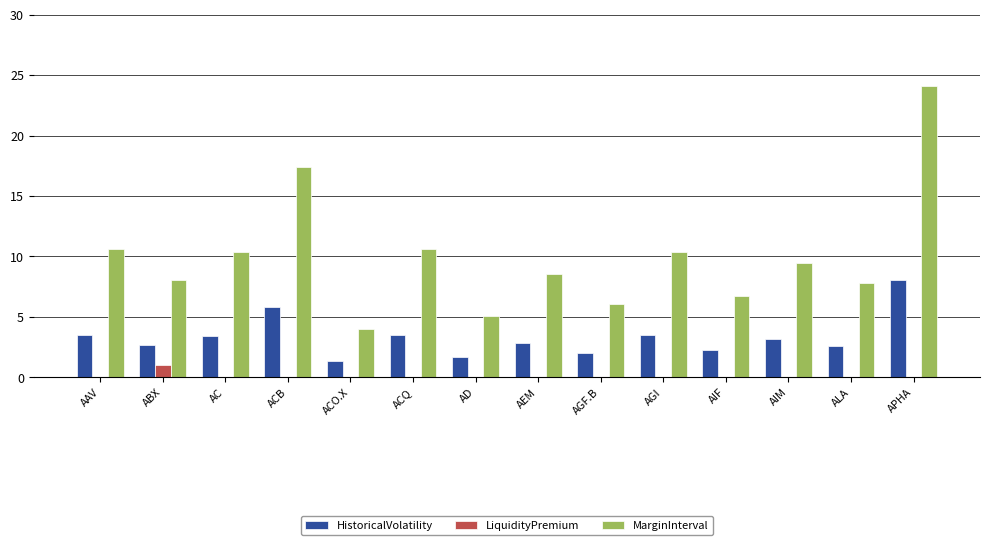

Which label corresponds to the largest value in the chart?

APHA